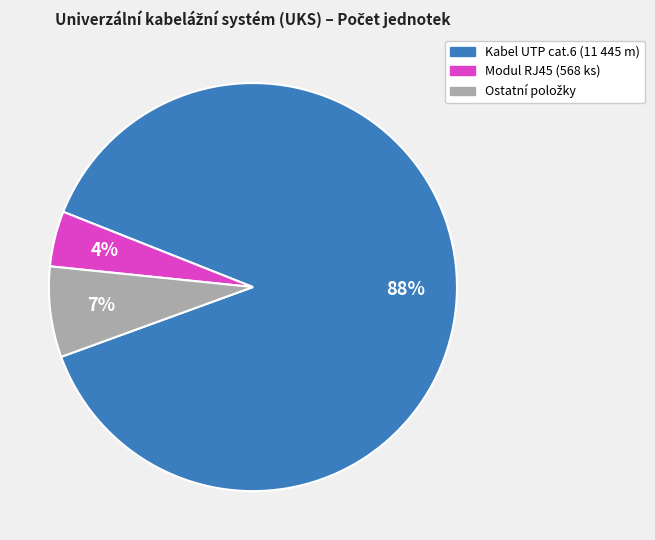

How many slices are in this pie chart?

3